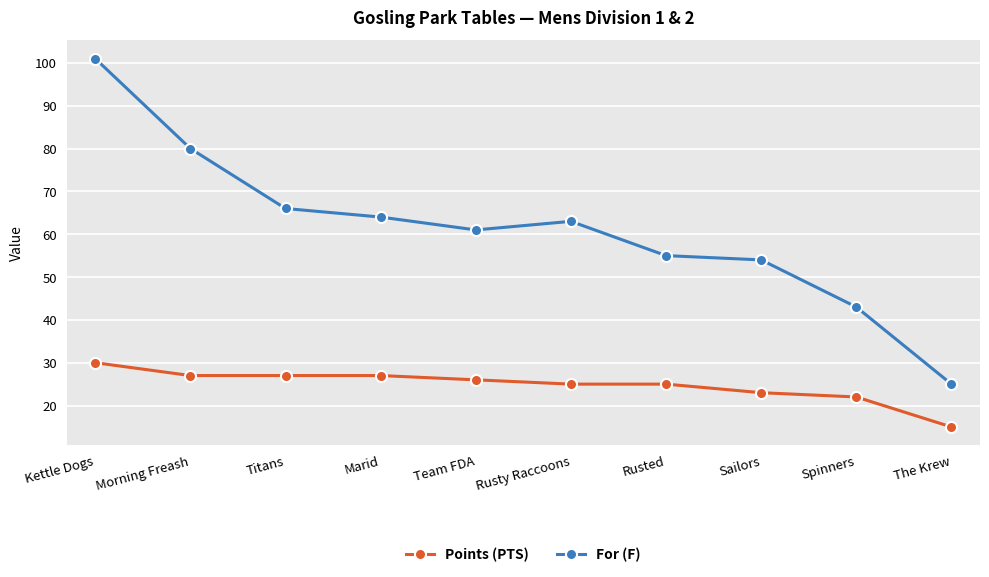

What is the label of the 7th point from the right?

Marid